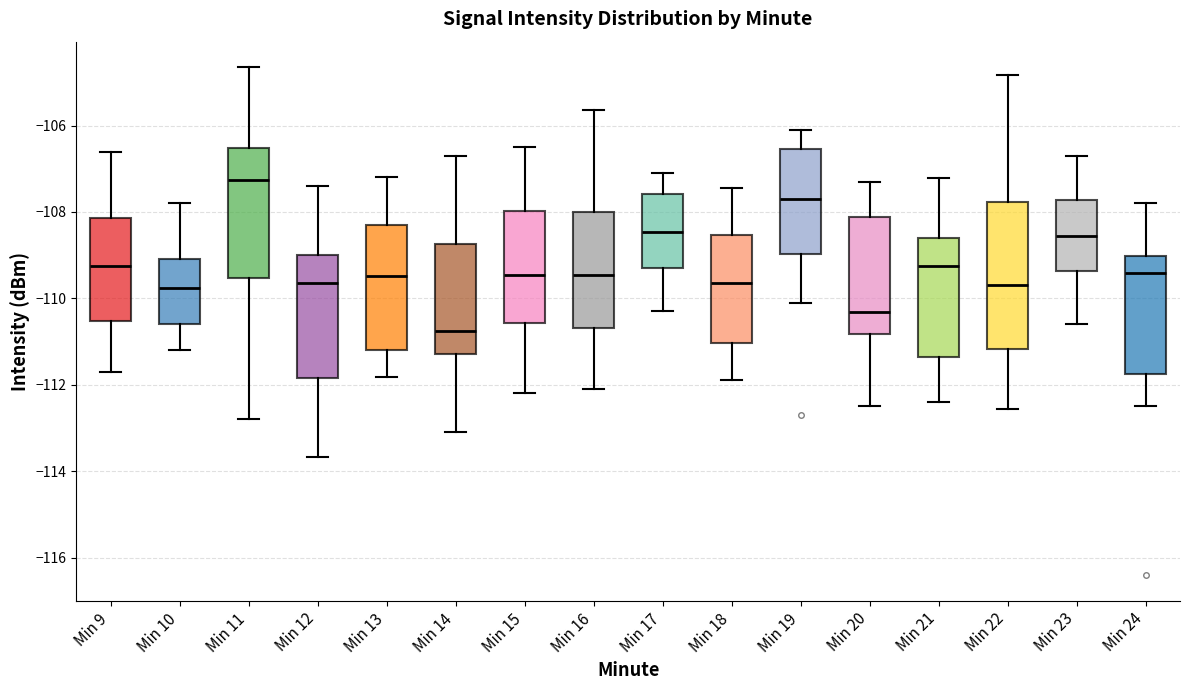

Comparing the boxes themselves (not the whiskers), which one is the tallest?

Min 22